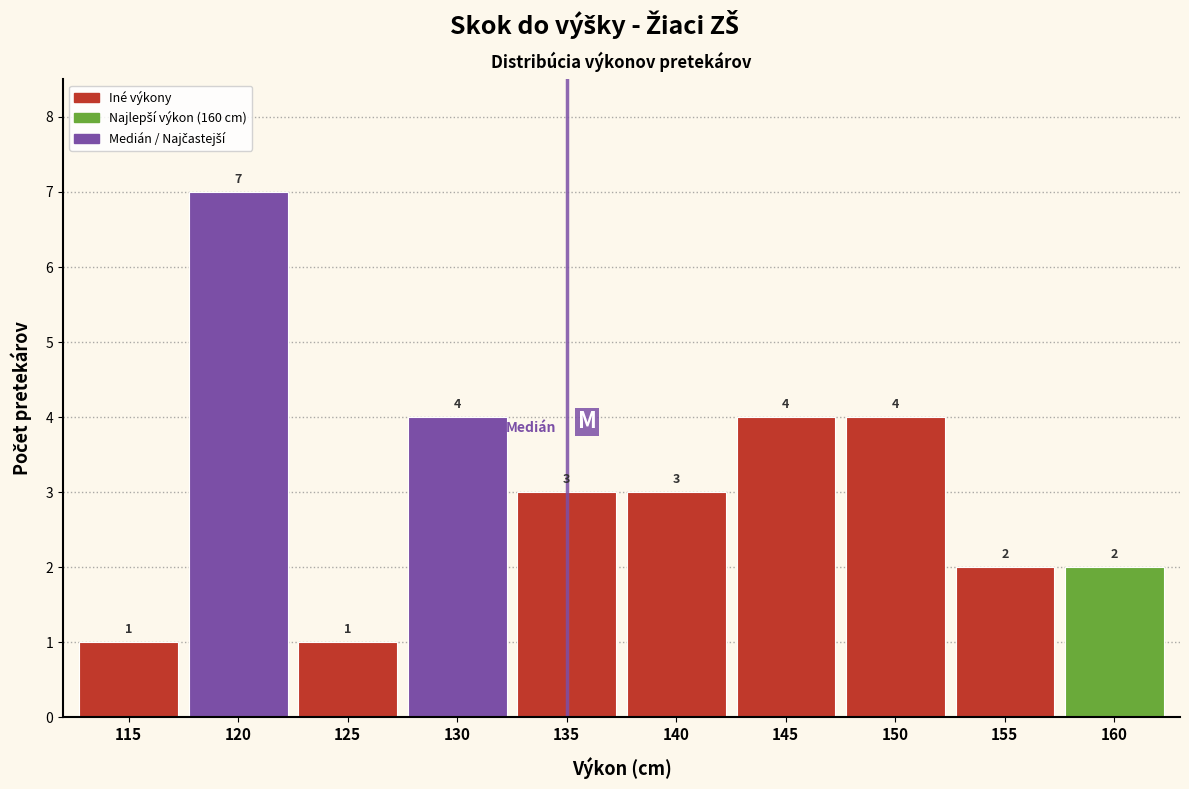

Reading left to right, list all the values displayed in this chart.

115=1	120=7	125=1	130=4	135=3	140=3	145=4	150=4	155=2	160=2